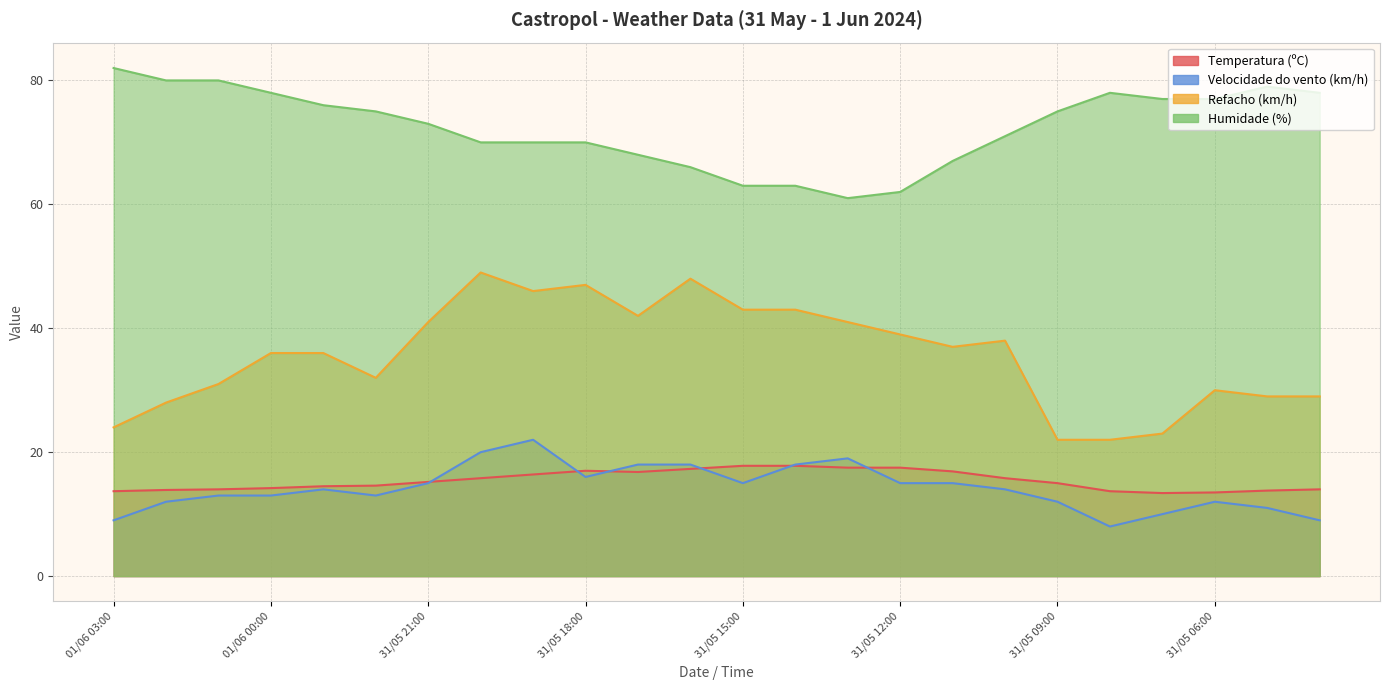

Does the chart have visible grid lines?

Yes